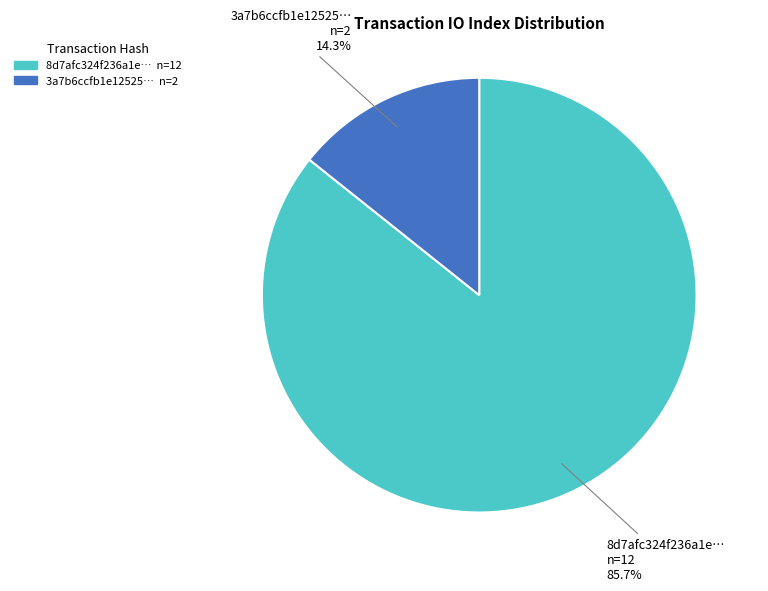

Does any single category account for the majority?

Yes